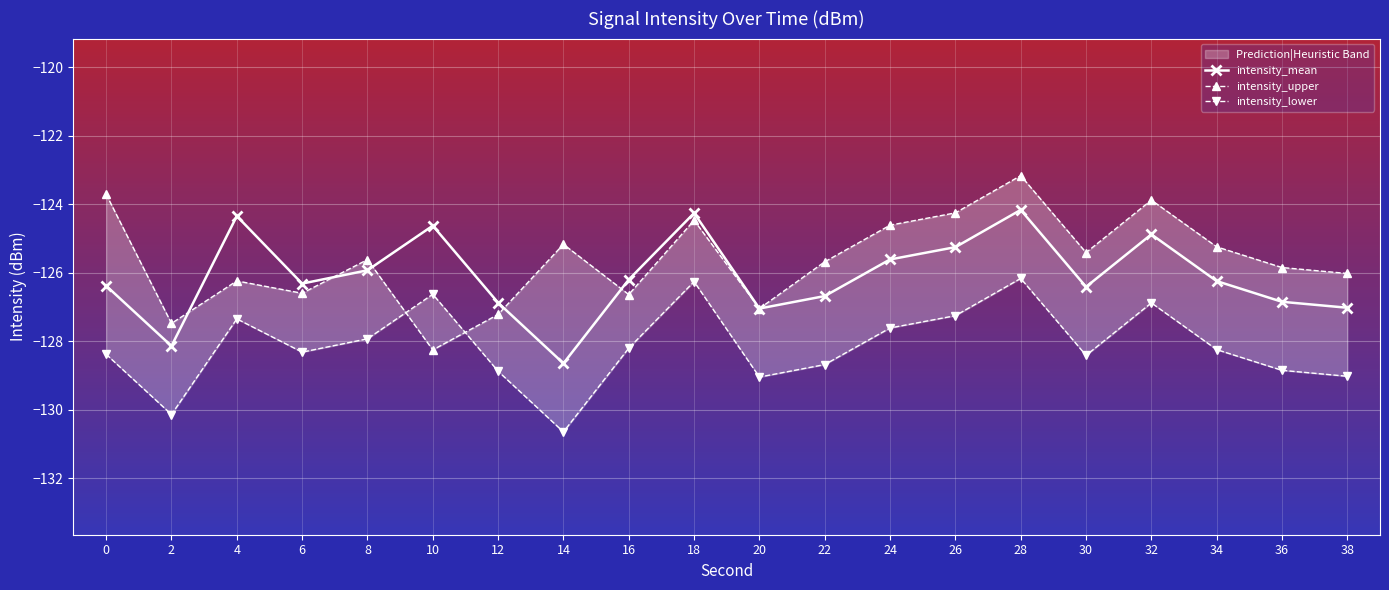

In intensity_upper, how many points are higher than both neighbors (excluding endpoints)?

6